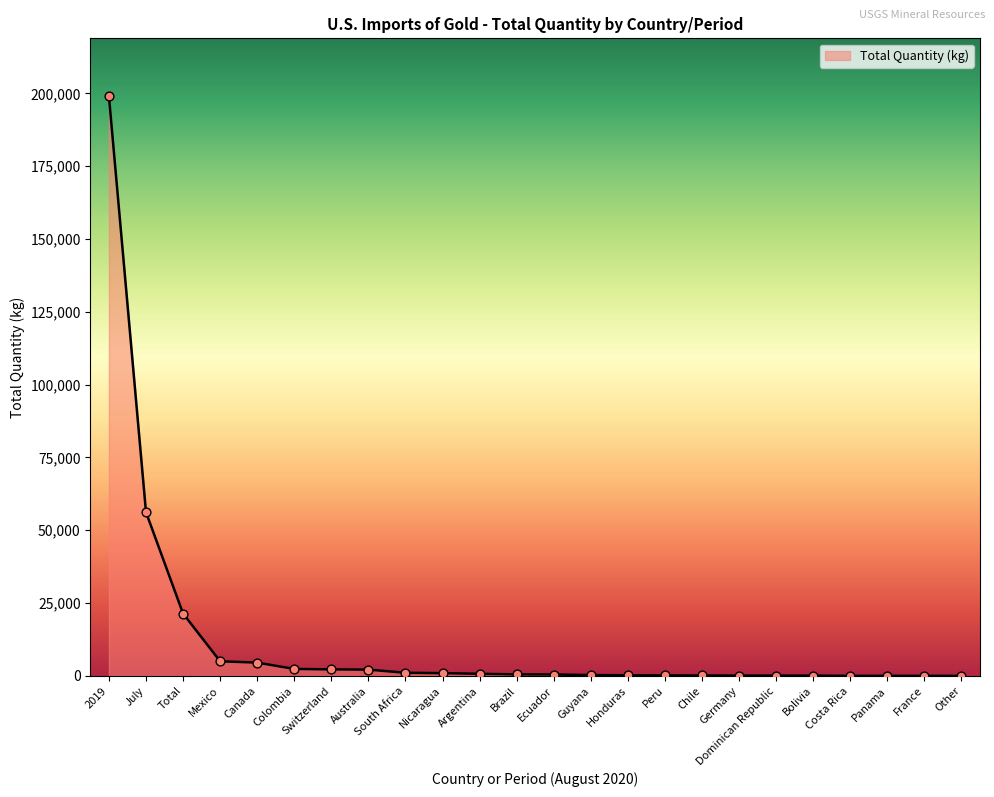

Approximately how many times larger is the value at Honduras compared to Costa Rica?

6.7